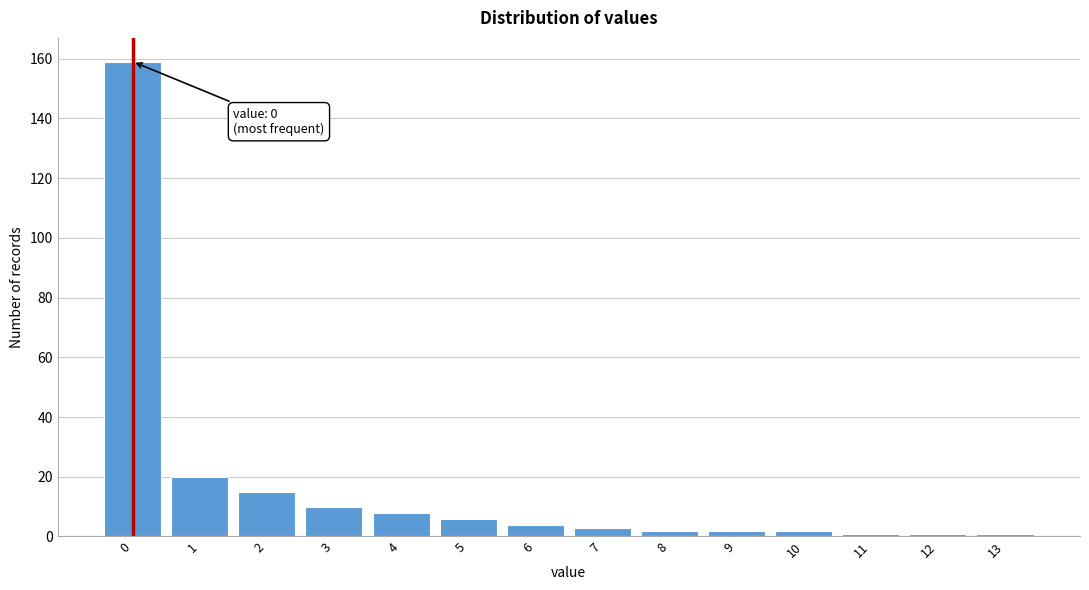

Reading right to left, list all the values displayed in this chart.

1	1	1	2	2	2	3	4	6	8	10	15	20	159